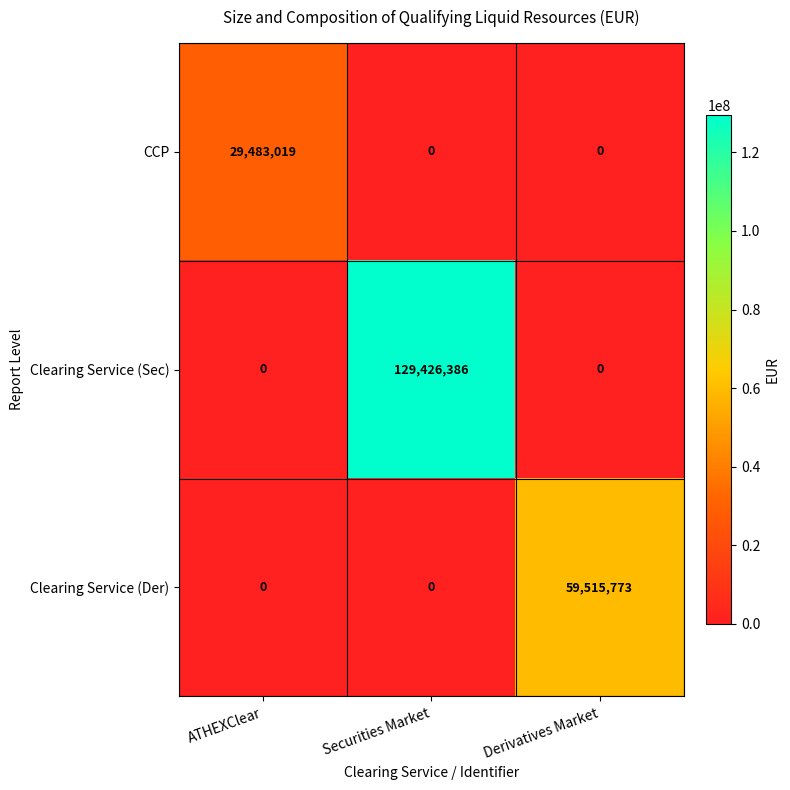

How many Clearing Service (Der) values are between 0 and 59515773?

3